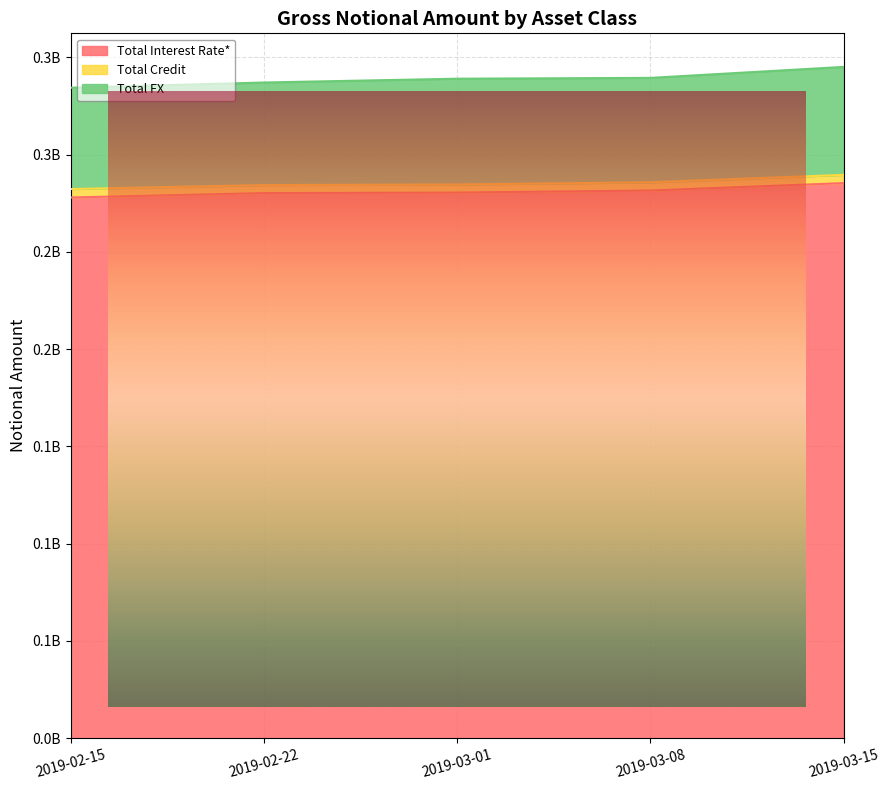

At which label is Total FX closest to 53787643?

2019-03-08